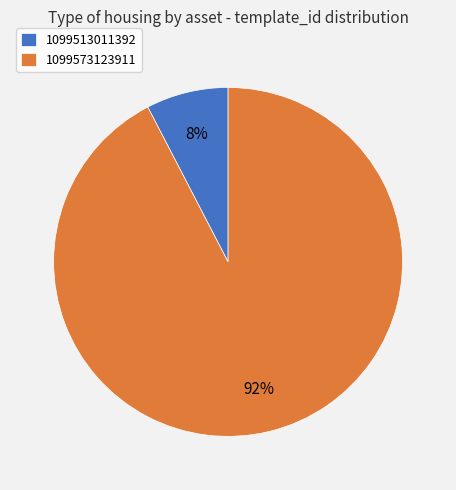

To the nearest percent, what is the average slice percentage?

50%